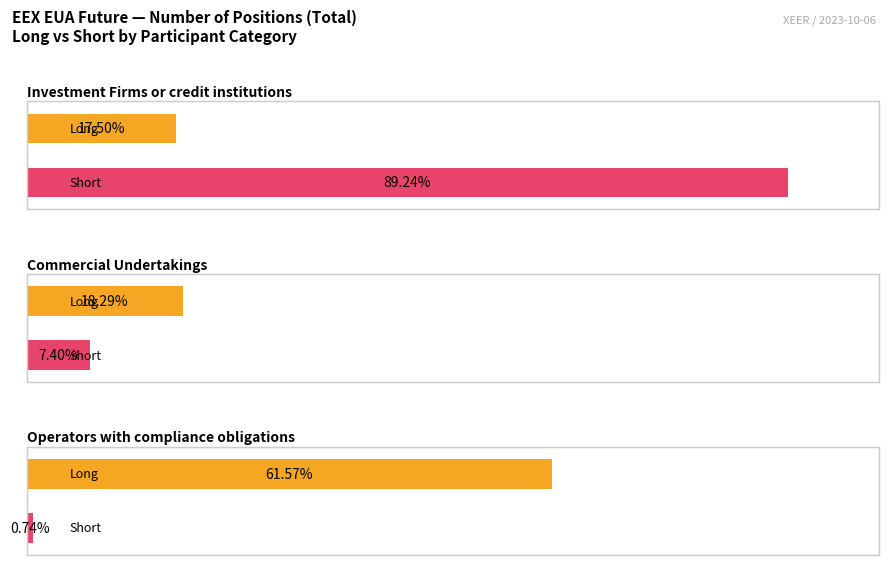

Reading left to right, transcribe all the data shown in this chart.

Long: Investment Firms or credit institutions=17498	Commercial Undertakings=18288	Operators with compliance obligations=61572
Short: Investment Firms or credit institutions=89244	Commercial Undertakings=7398	Operators with compliance obligations=742